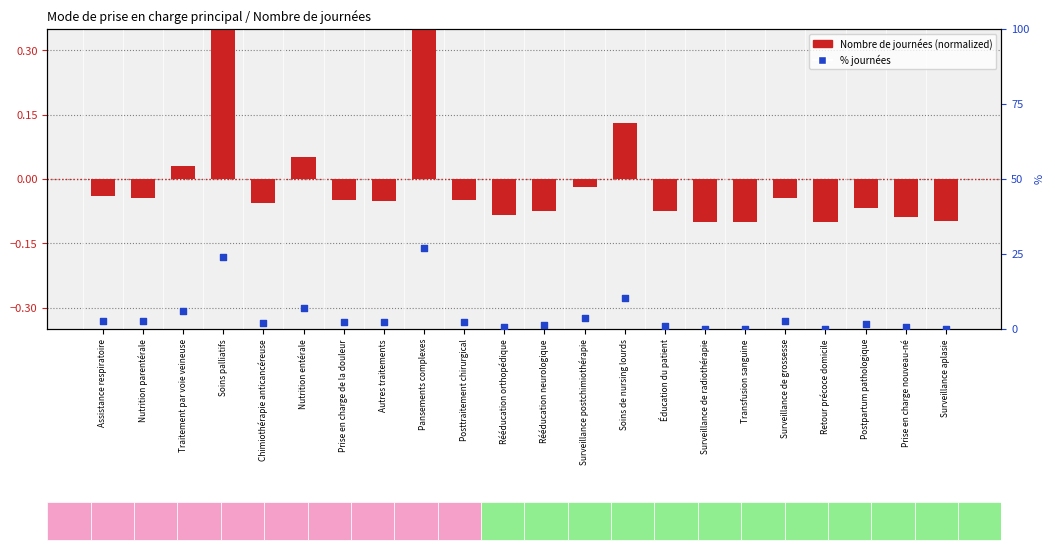

Which series reaches the maximum Y coordinate?

% journées